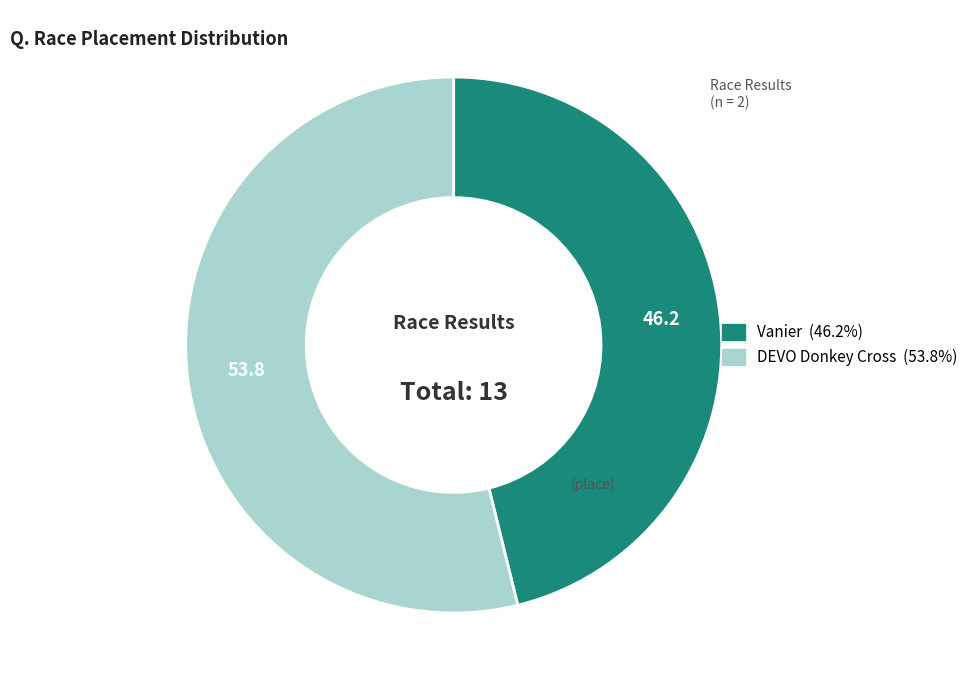

Which has a higher value, Vanier or DEVO Donkey Cross?

DEVO Donkey Cross